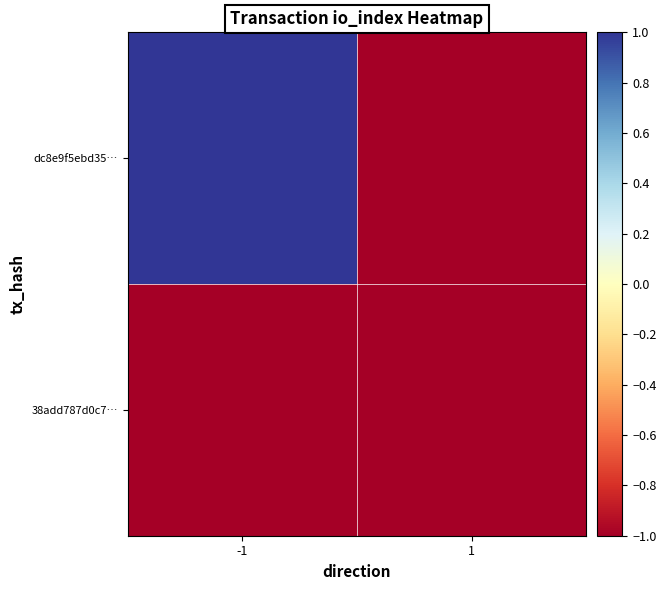

Which series has the largest range (max minus min)?

dc8e9f5ebd35…